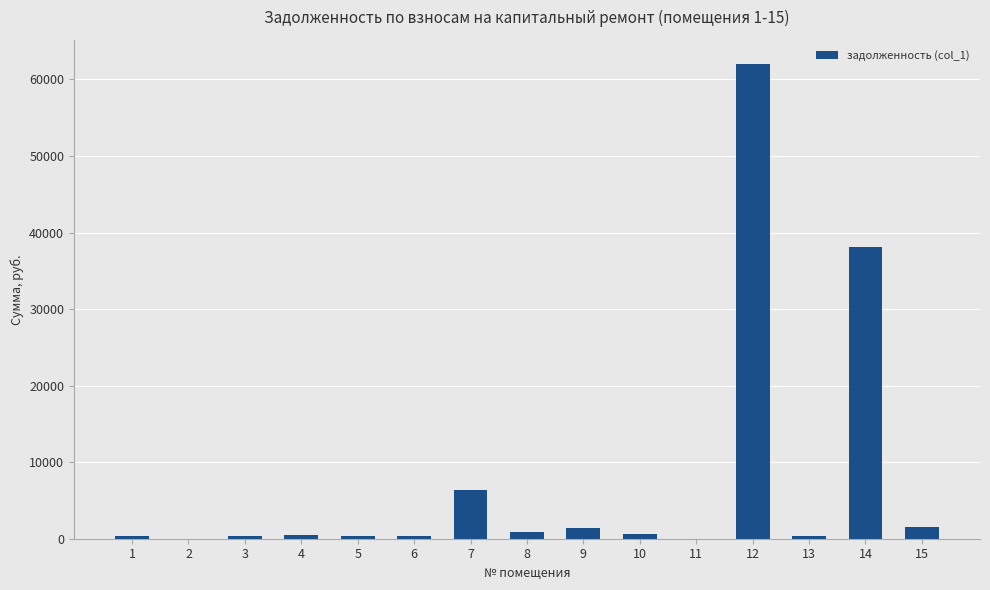

The value at 11 is 0.0. True or false?

True